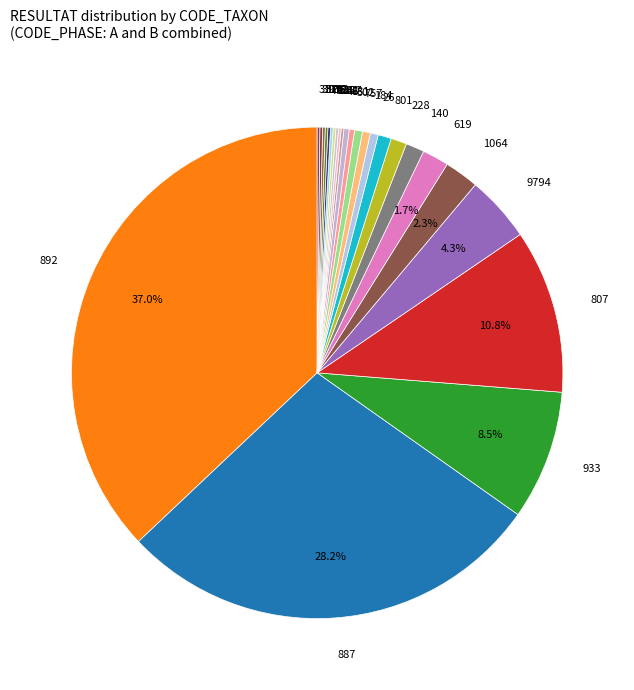

Which slice is the largest?

892